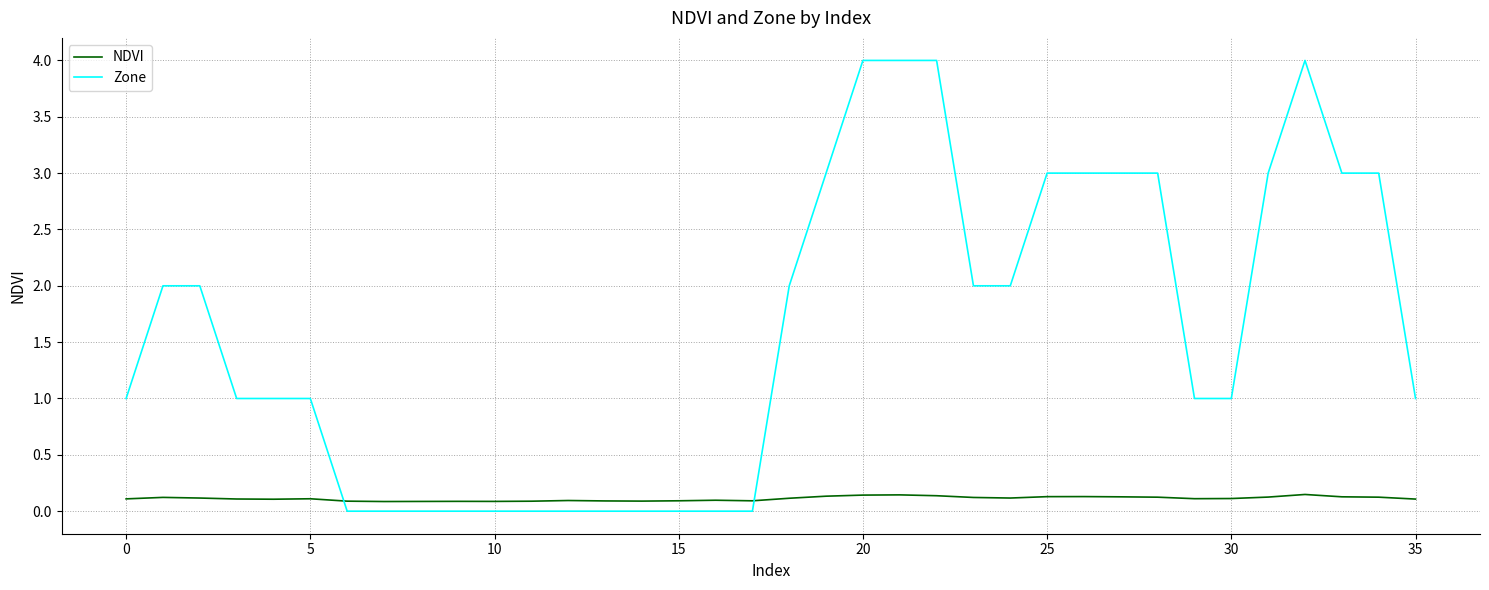

Rank the series by their maximum value, from highest to lowest.

Zone, NDVI